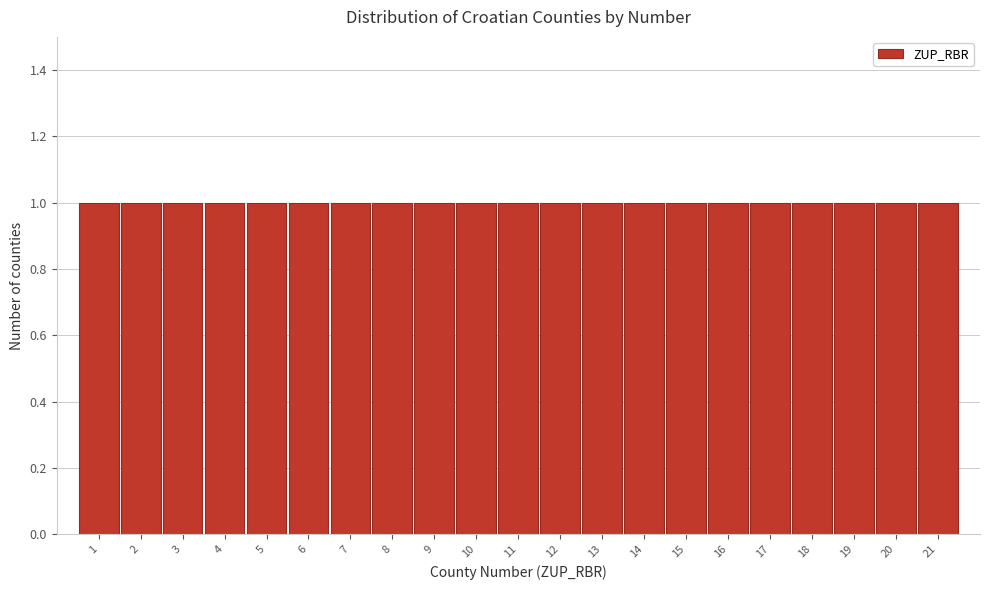

Reading left to right, transcribe this chart: for each bar, give the range it covers on the x-axis and its height. The values are not printed on the chart, so give them approximately, as read against the axis.

0.5 to 1.5: 1
1.5 to 2.5: 1
2.5 to 3.5: 1
3.5 to 4.5: 1
4.5 to 5.5: 1
5.5 to 6.5: 1
6.5 to 7.5: 1
7.5 to 8.5: 1
8.5 to 9.5: 1
9.5 to 10.5: 1
10.5 to 11.5: 1
11.5 to 12.5: 1
12.5 to 13.5: 1
13.5 to 14.5: 1
14.5 to 15.5: 1
15.5 to 16.5: 1
16.5 to 17.5: 1
17.5 to 18.5: 1
18.5 to 19.5: 1
19.5 to 20.5: 1
20.5 to 21.5: 1